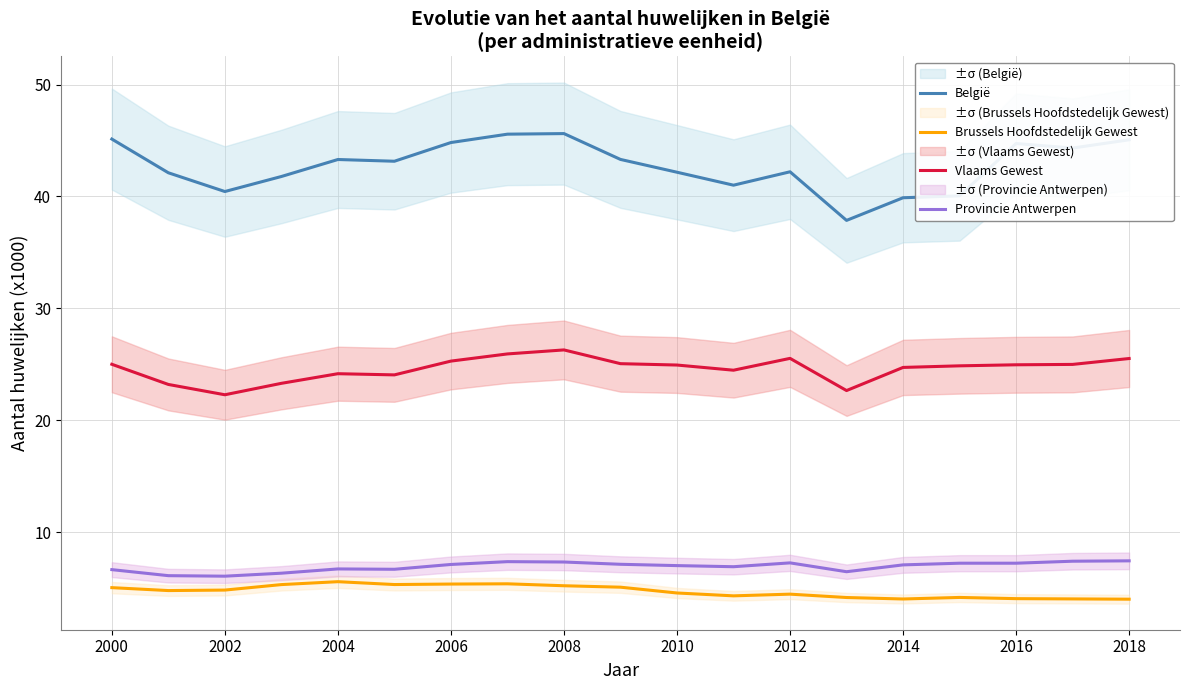

True or false: België and Provincie Antwerpen cross at least once.

False